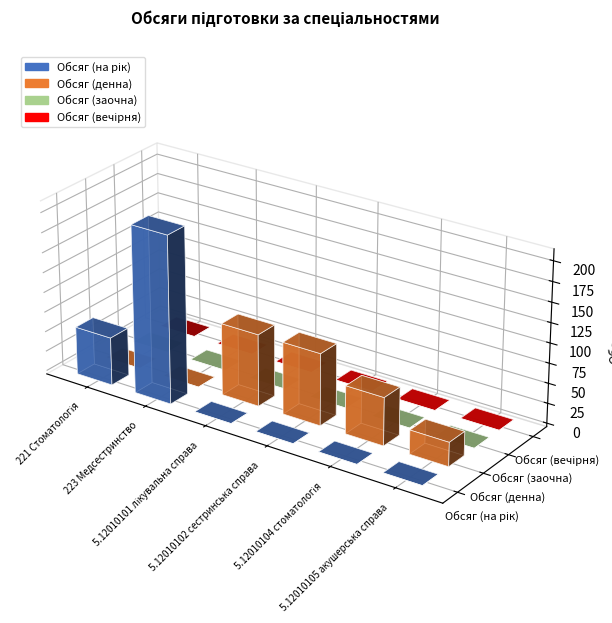

Where is Обсяг (вечірня) nearest to the value 0?

221 Стоматологія